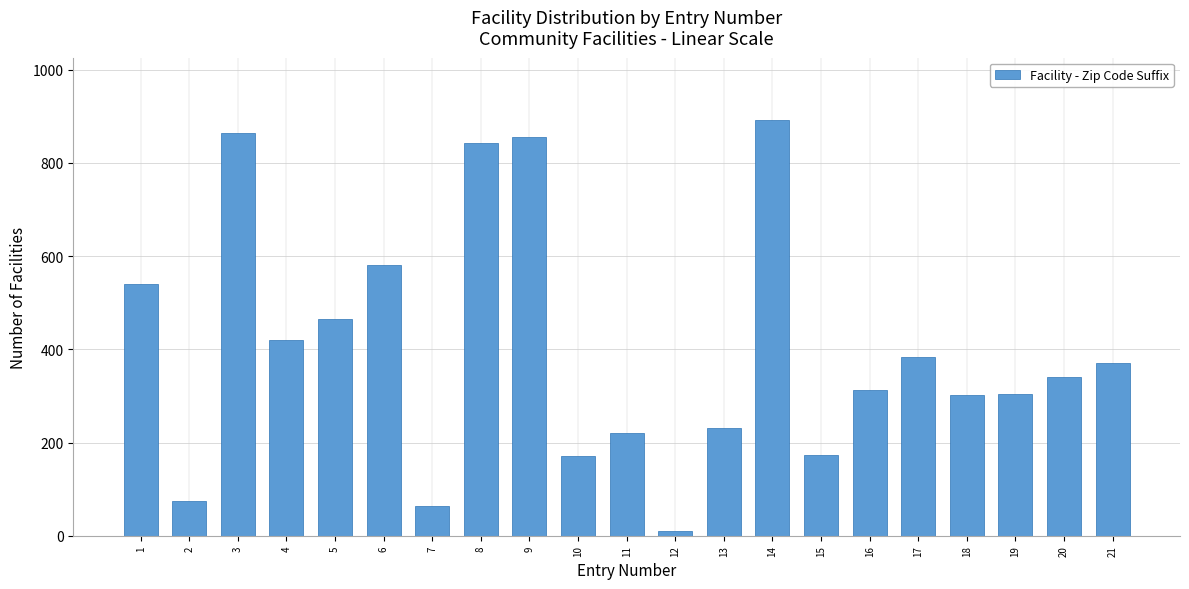

What is the maximum value shown in the chart?

892